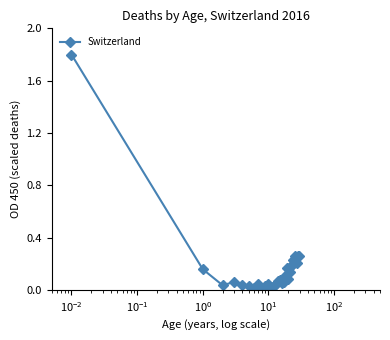

True or false: the data has more than 2 interior local peaks.

True